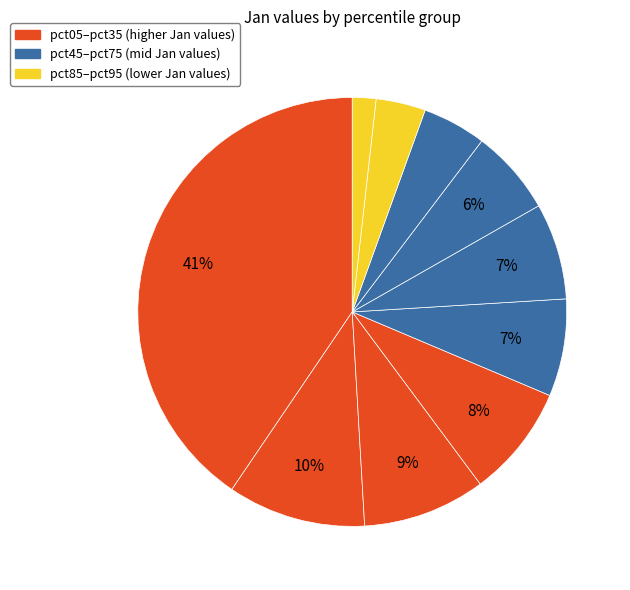

Is there a majority slice in this chart?

No